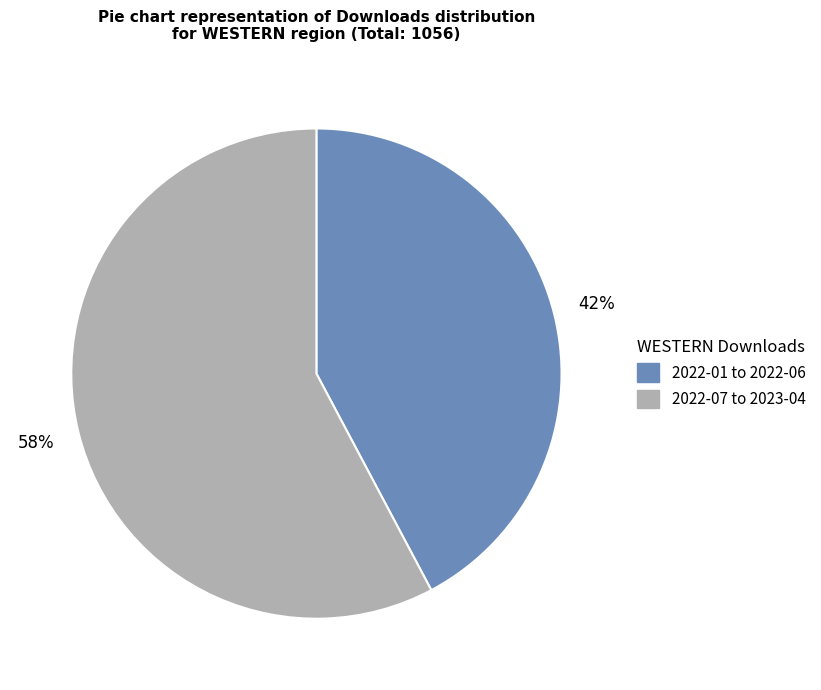

To the nearest percent, what is the average slice percentage?

50%